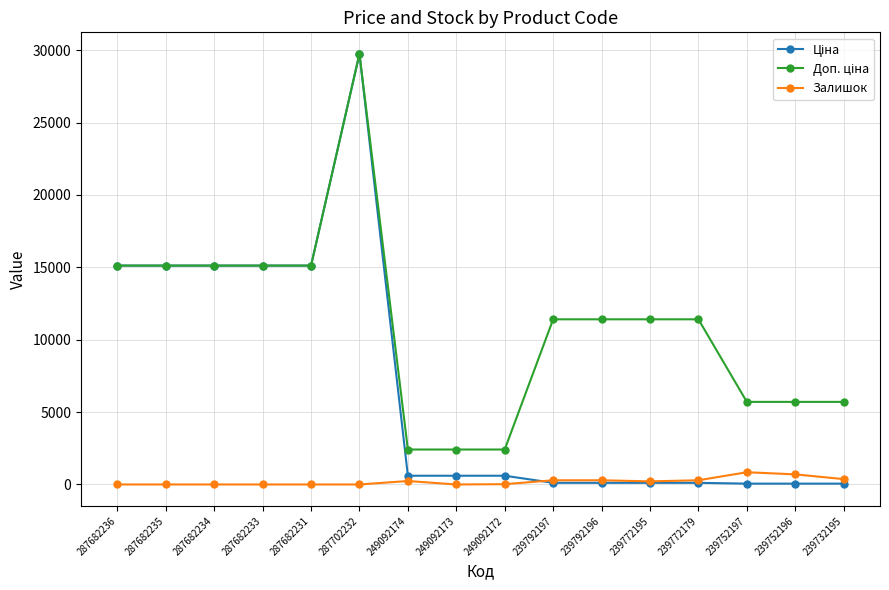

True or false: Залишок has more than 1 points higher than both neighbors.

True